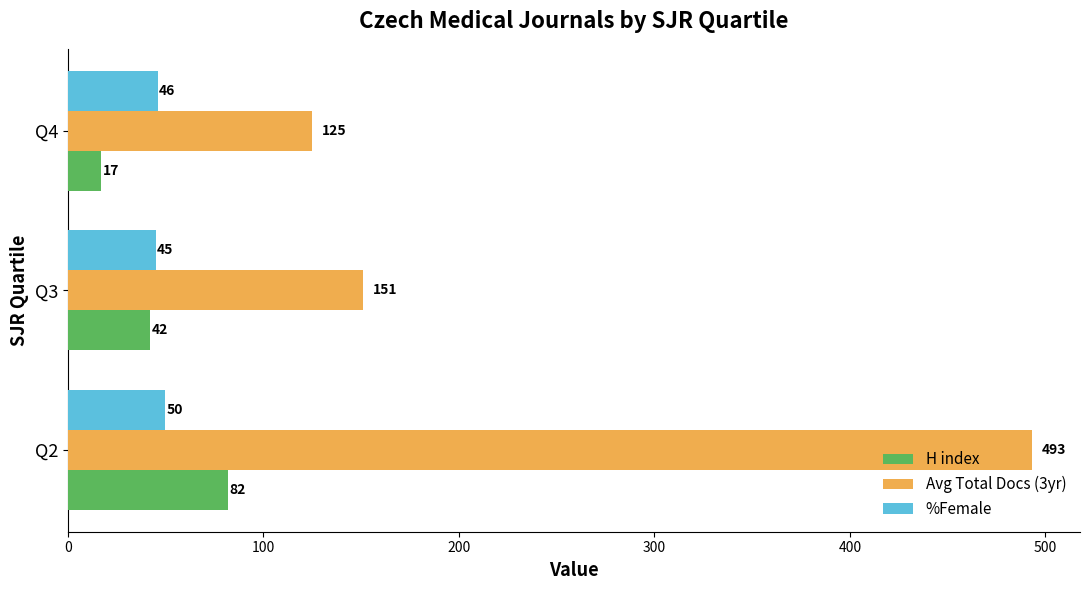

What is the difference between the maximum and minimum values in the %Female series?

5